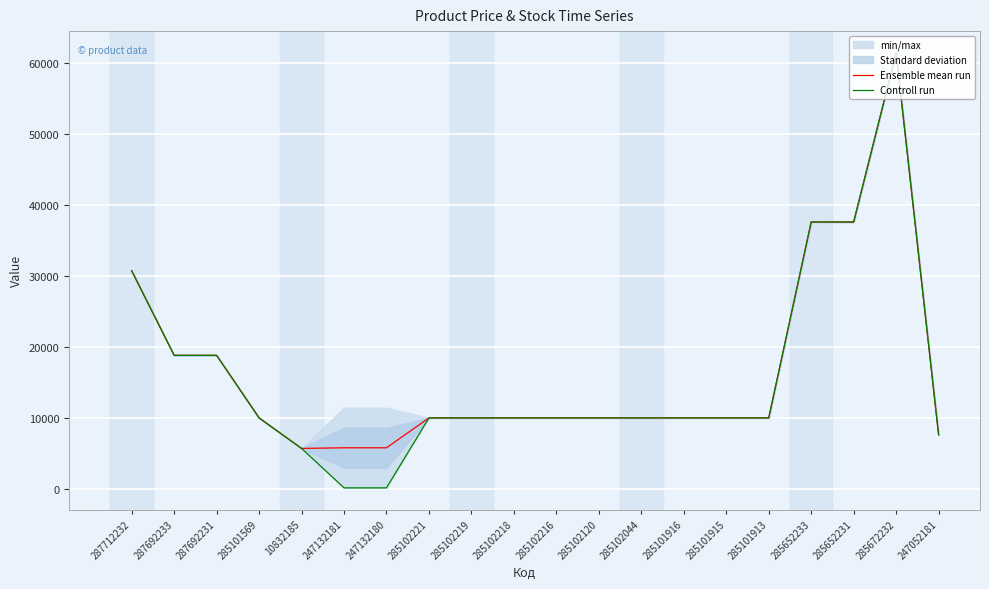

Is this an area chart (filled region under the line)?

No